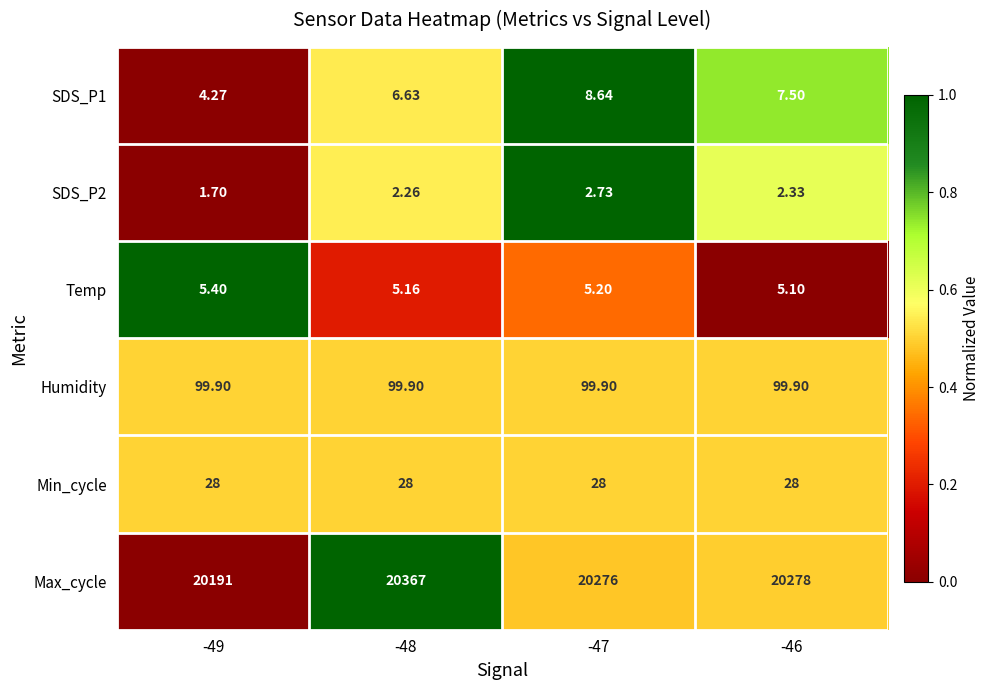

At which category does the chart reach its peak across all series?

-48